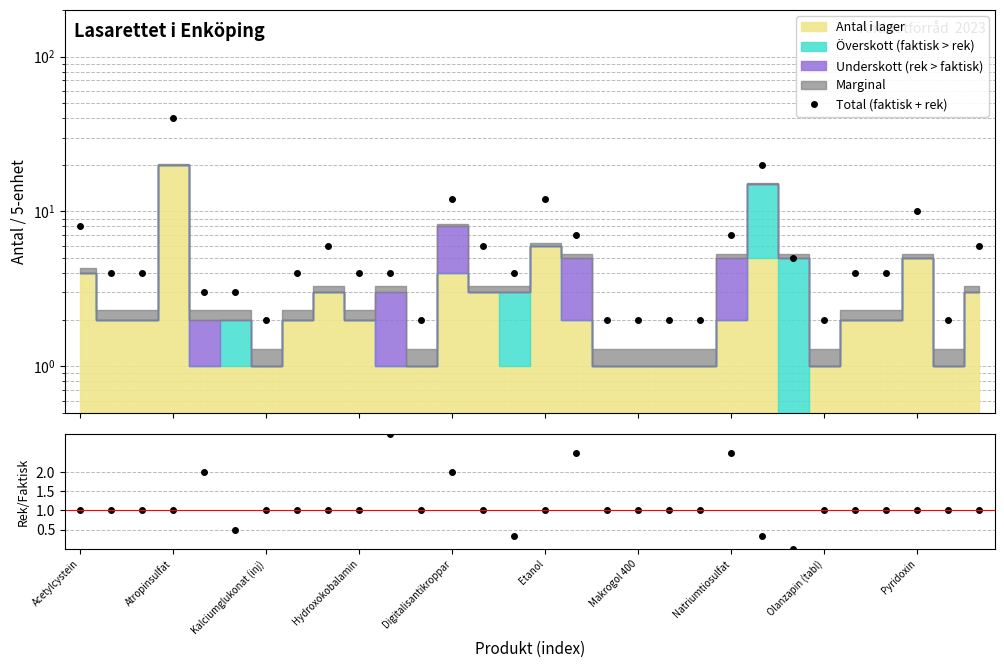

At which label does Total (faktisk + rek) first exceed 4?

Acetylcystein